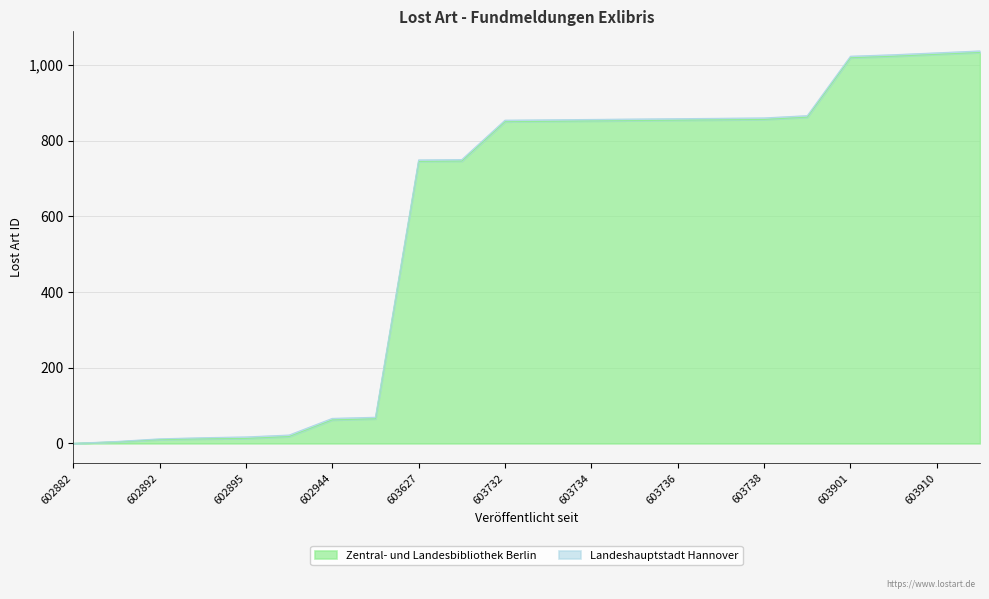

Does the chart display data point markers on the line(s)?

No